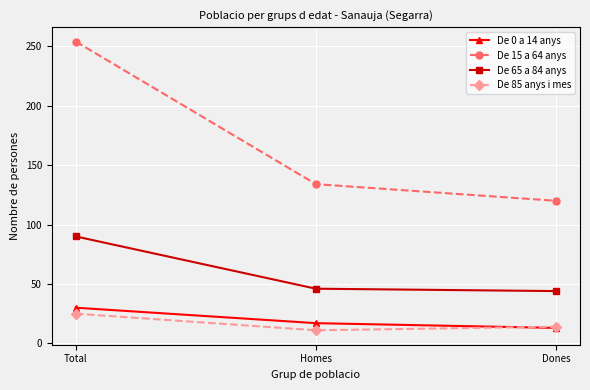

What is the minimum value for De 0 a 14 anys?

13